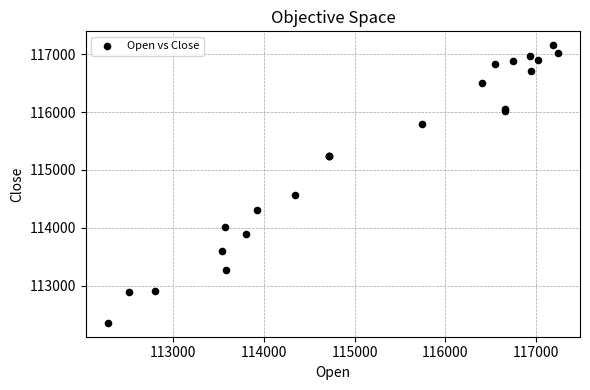

What Y value in the scatter plot is closest to 114757?

114569